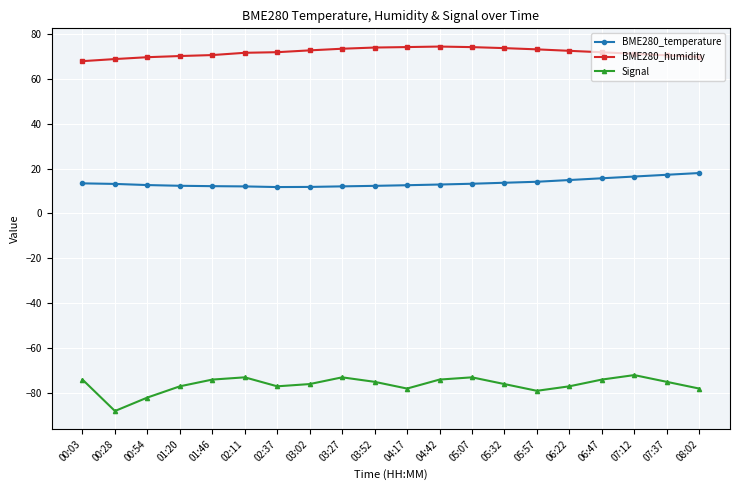

The BME280_temperature series shows 14.1 at 05:57. True or false?

True